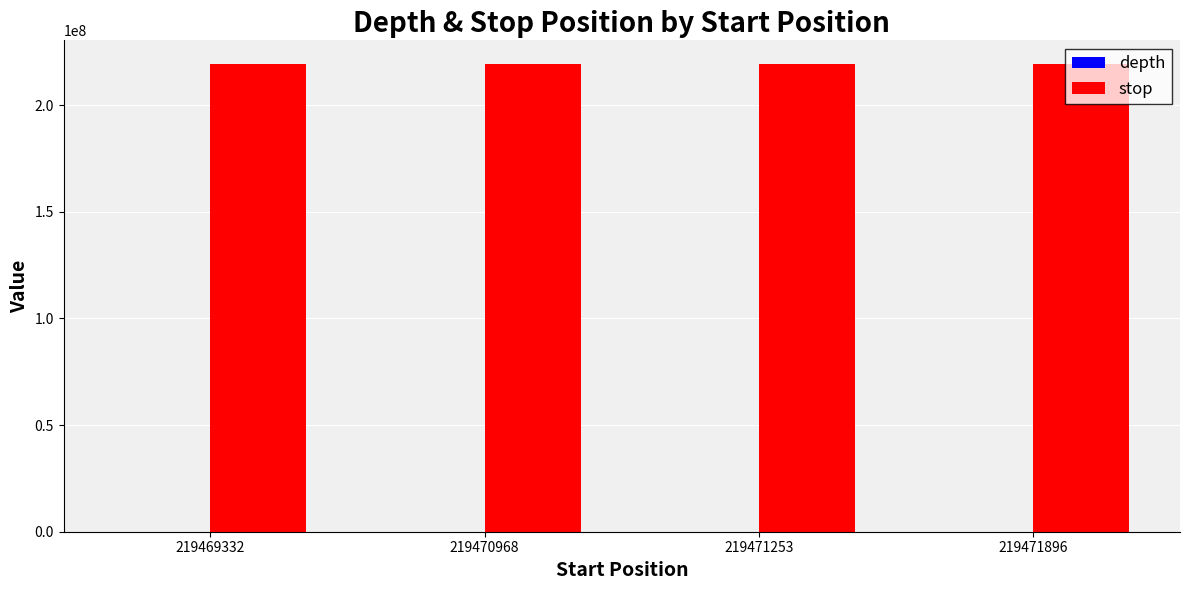

What is the average value of the stop series?

219470863